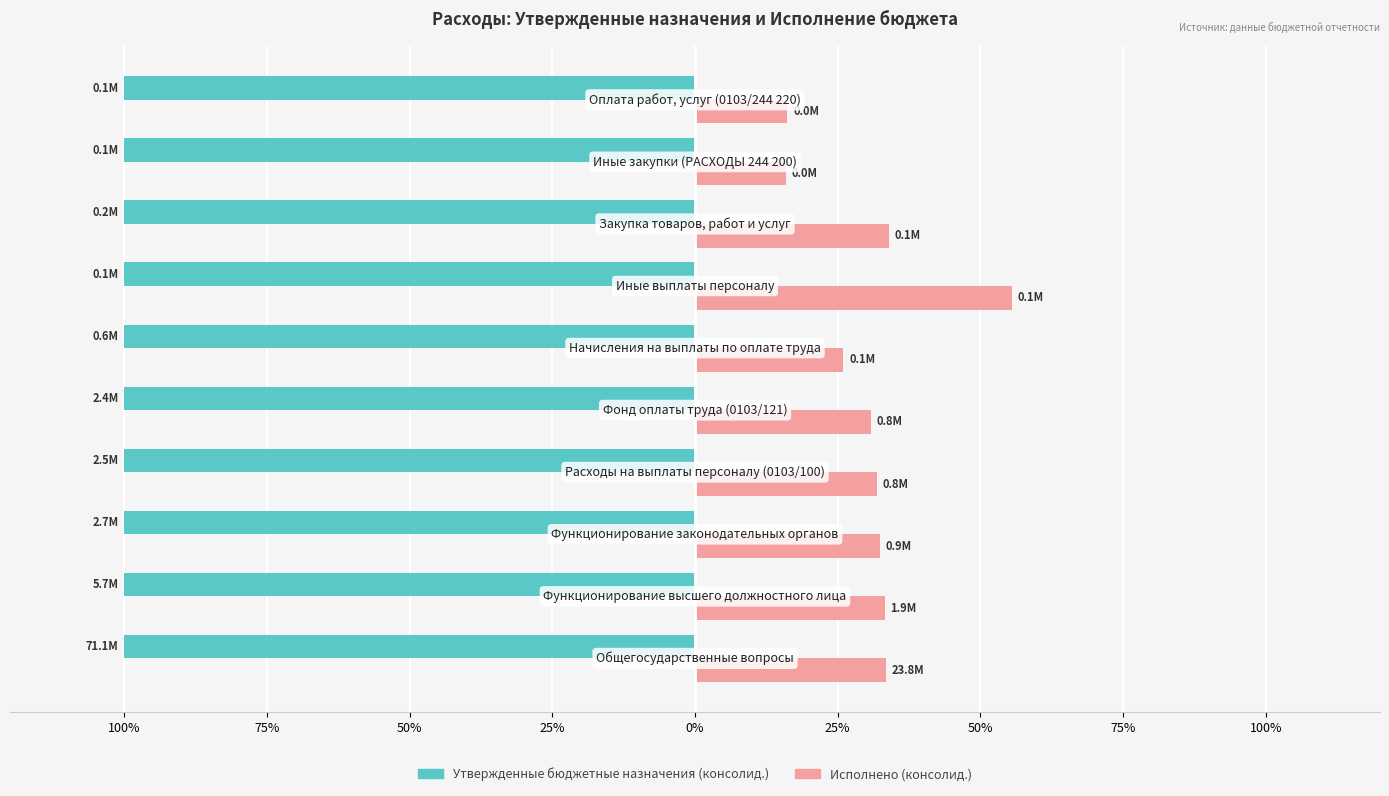

What are all the series names shown in the legend?

Утвержденные бюджетные назначения (консолид.), Исполнено (консолид.)